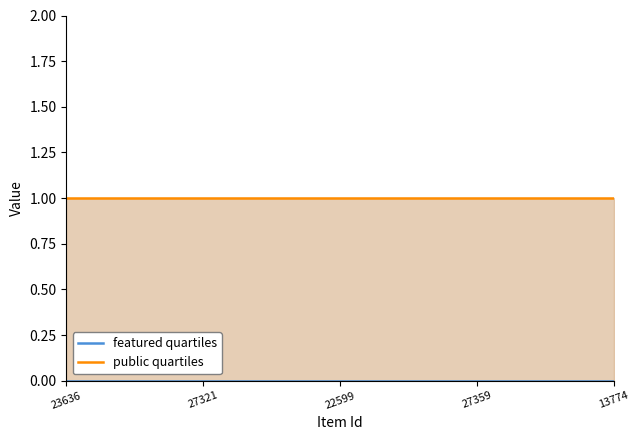

What position from the left is 23636?

1